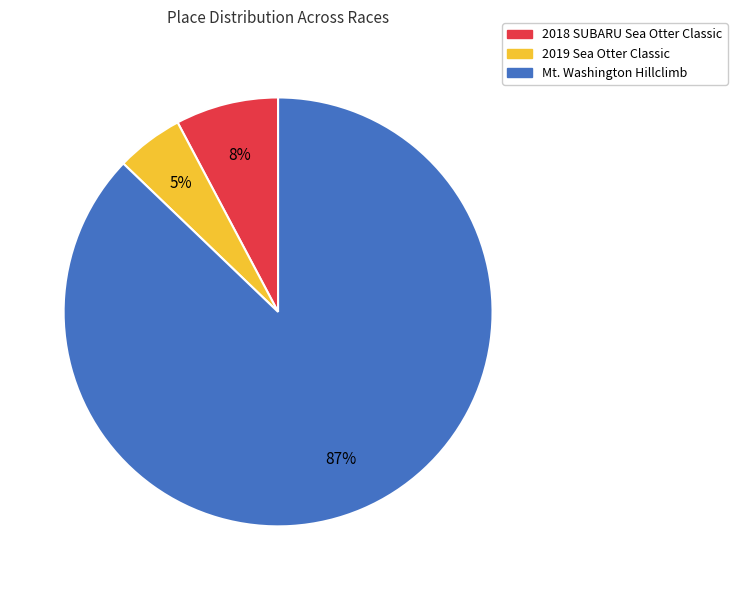

The 2019 Sea Otter Classic slice represents 5% of the pie. True or false?

True